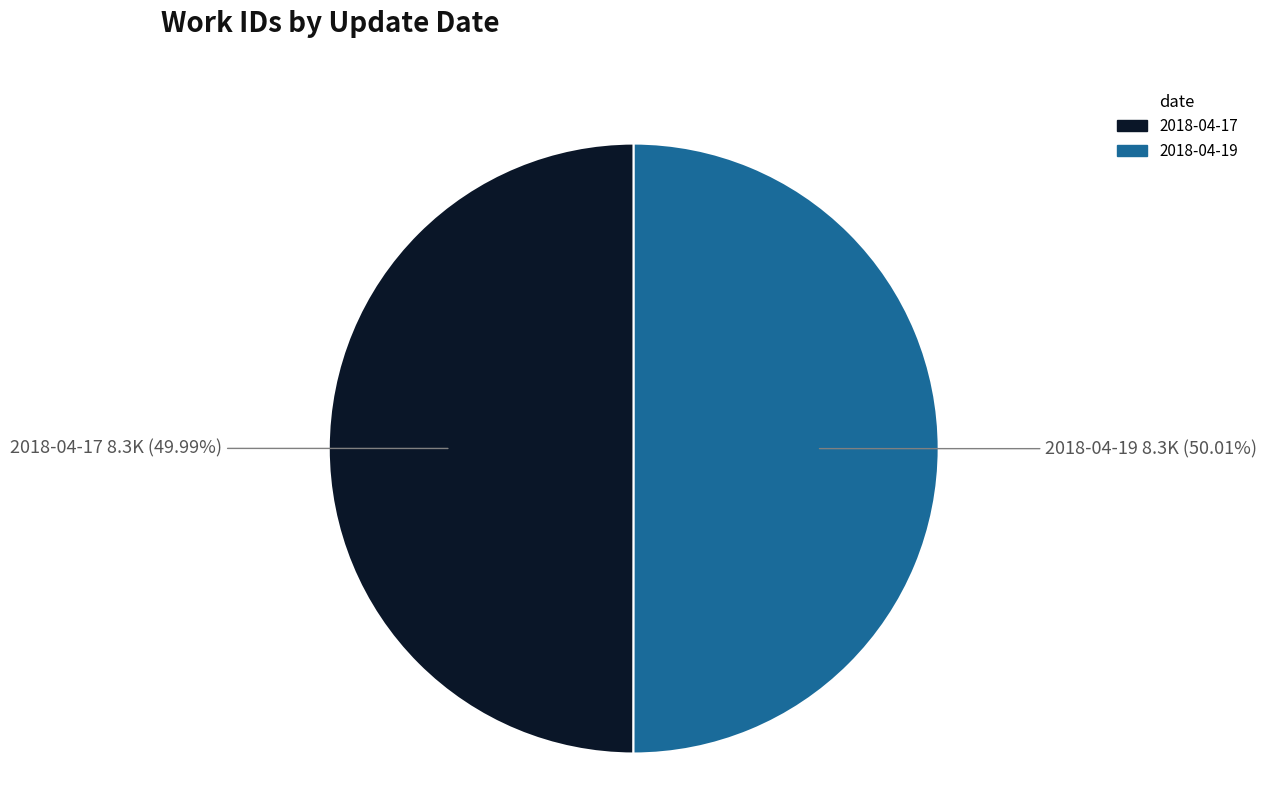

True or false: 2018-04-19 accounts for 41% of the total.

False